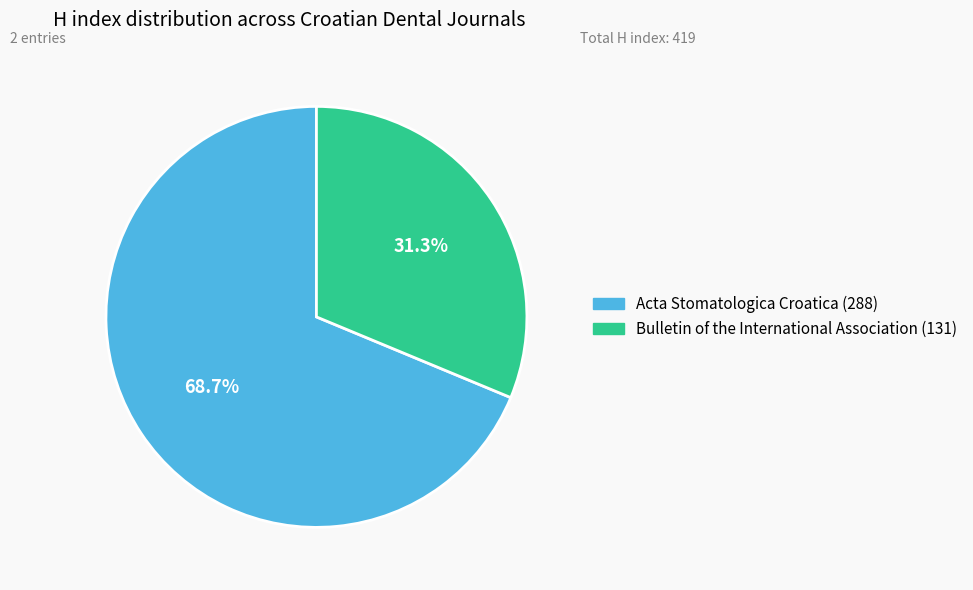

Which category accounts for the majority?

Acta Stomatologica Croatica